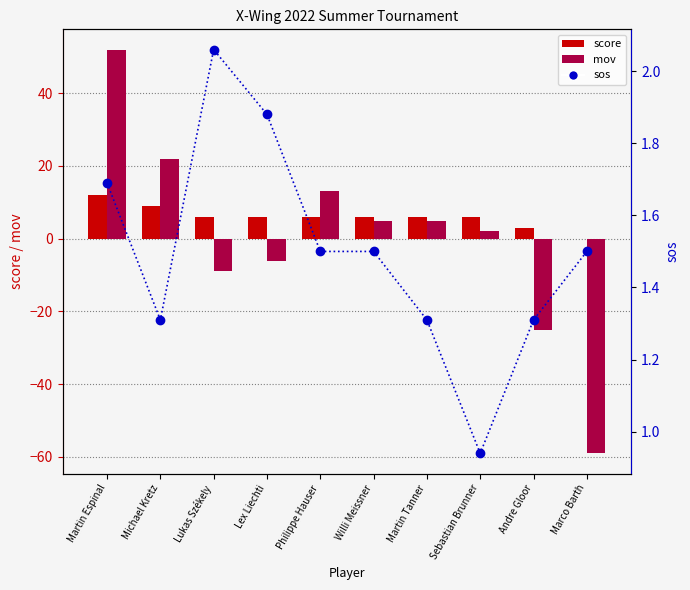

The value of sos at Willi Meissner is 1.5. True or false?

True